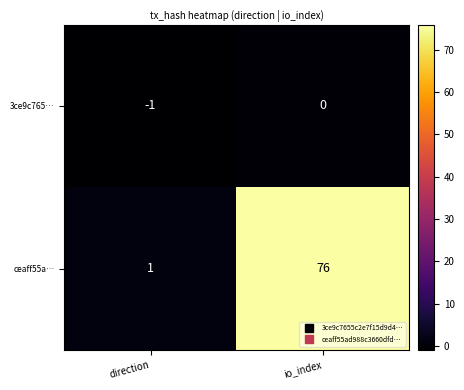

How many distinct data groups are displayed?

2